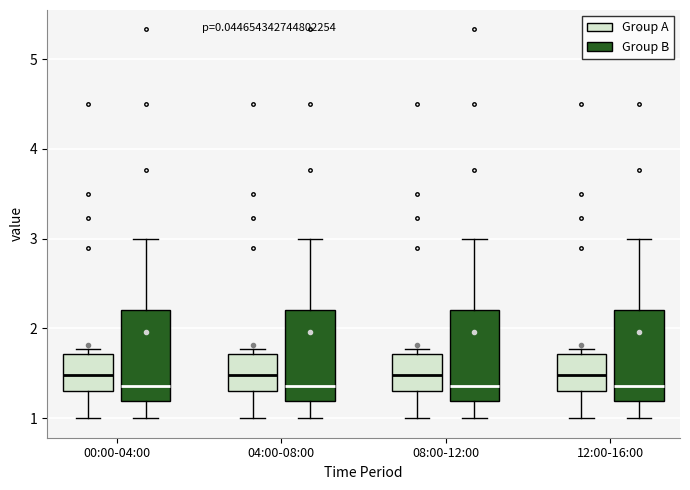

Reading left to right, transcribe this box plot: for each box, give where its median line is, the range the box spans, and where its two whiskers end, as read against the y-axis. The values are not printed on the chart, so give them approximately, as read against the axis.

00:00-04:00 (Group A): median 1.5, box 1.3 to 1.7, whiskers 1.0 to 1.8
00:00-04:00 (Group B): median 1.4, box 1.2 to 2.2, whiskers 1.0 to 3.0
04:00-08:00 (Group A): median 1.5, box 1.3 to 1.7, whiskers 1.0 to 1.8
04:00-08:00 (Group B): median 1.4, box 1.2 to 2.2, whiskers 1.0 to 3.0
08:00-12:00 (Group A): median 1.5, box 1.3 to 1.7, whiskers 1.0 to 1.8
08:00-12:00 (Group B): median 1.4, box 1.2 to 2.2, whiskers 1.0 to 3.0
12:00-16:00 (Group A): median 1.5, box 1.3 to 1.7, whiskers 1.0 to 1.8
12:00-16:00 (Group B): median 1.4, box 1.2 to 2.2, whiskers 1.0 to 3.0